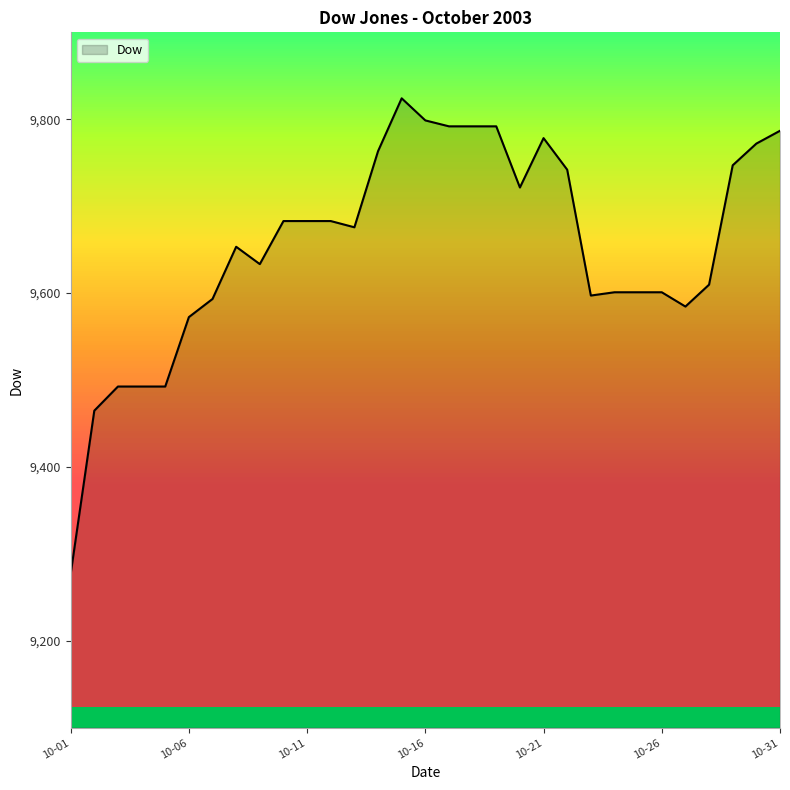

What is the smallest value displayed?

9276.8